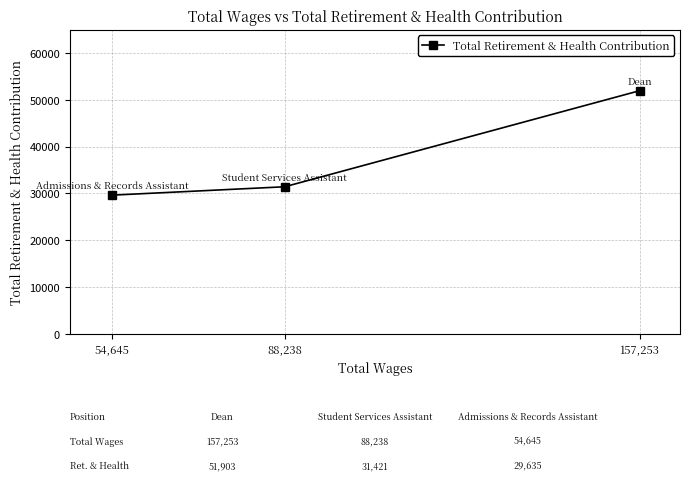

Rank the categories by value from lowest to highest.

54,645, 88,238, 157,253